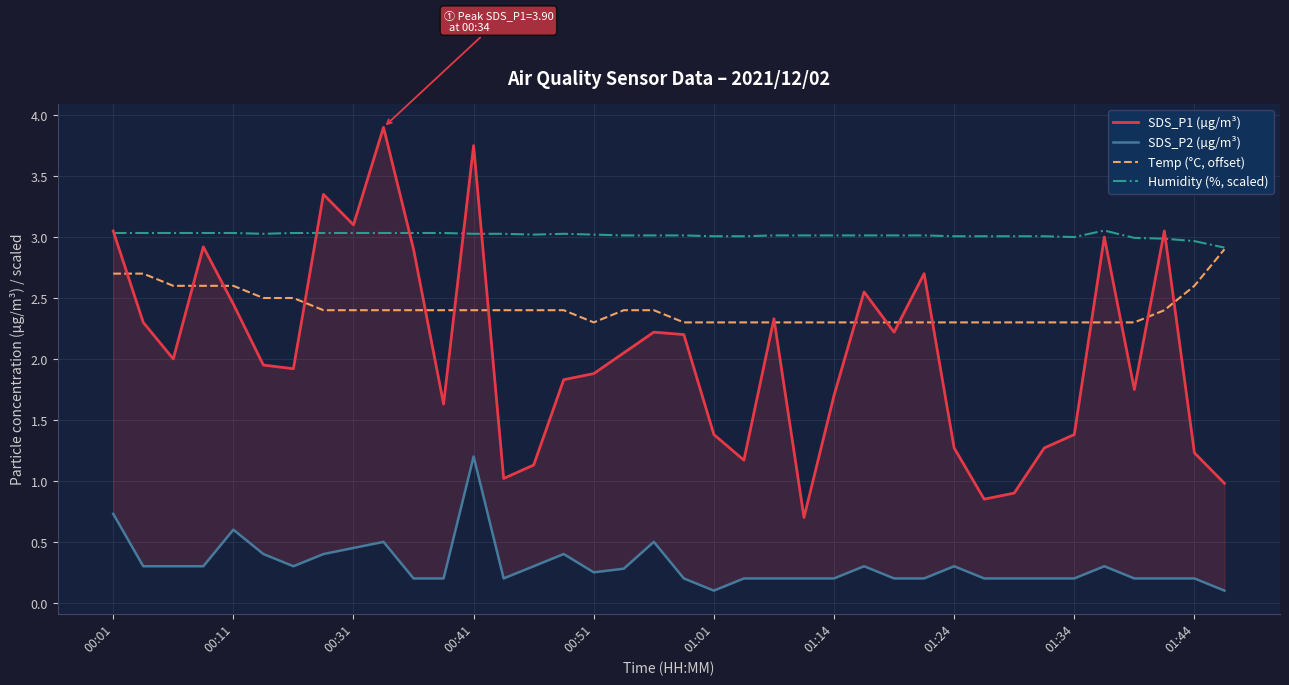

Is this an area chart (filled region under the line)?

No